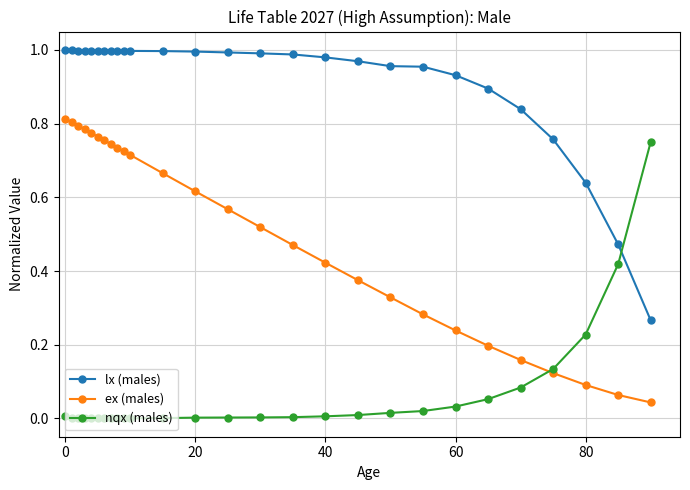

True or false: ex (males) and lx (males) cross at least once.

False